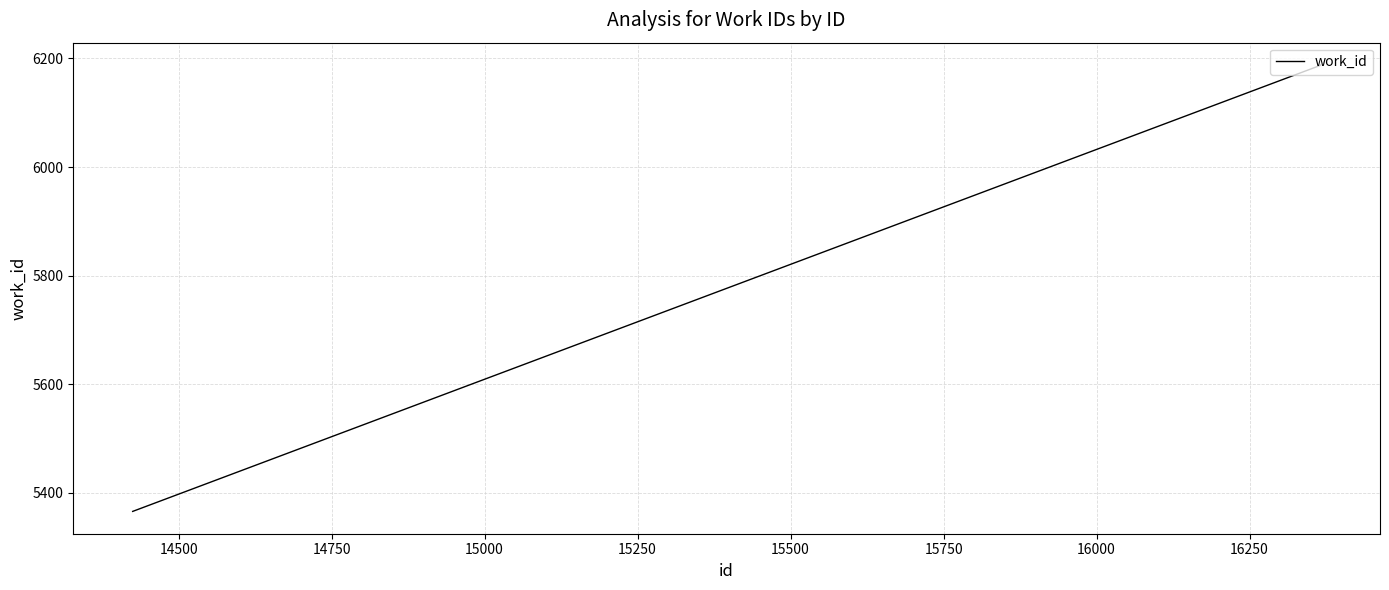

What is the minimum value shown in the chart?

5366